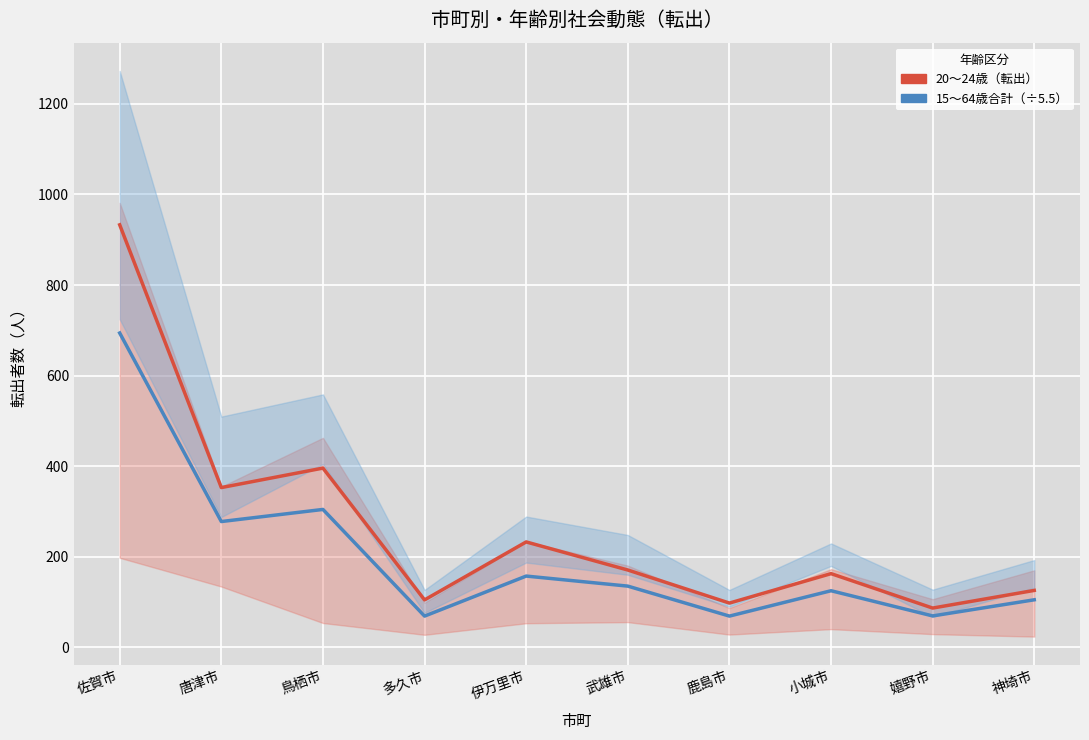

At which label does 15～64歳合計（÷5.5） first exceed 135?

佐賀市